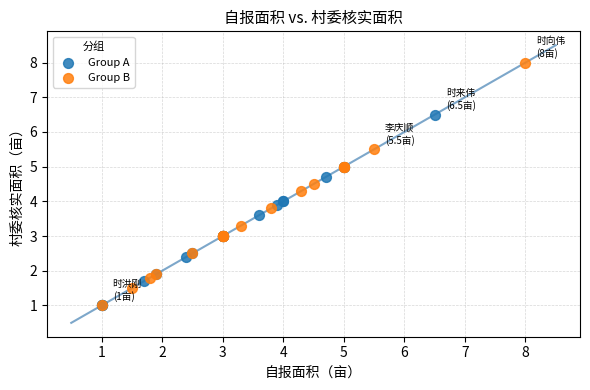

Which series contains the highest Y value?

Group B